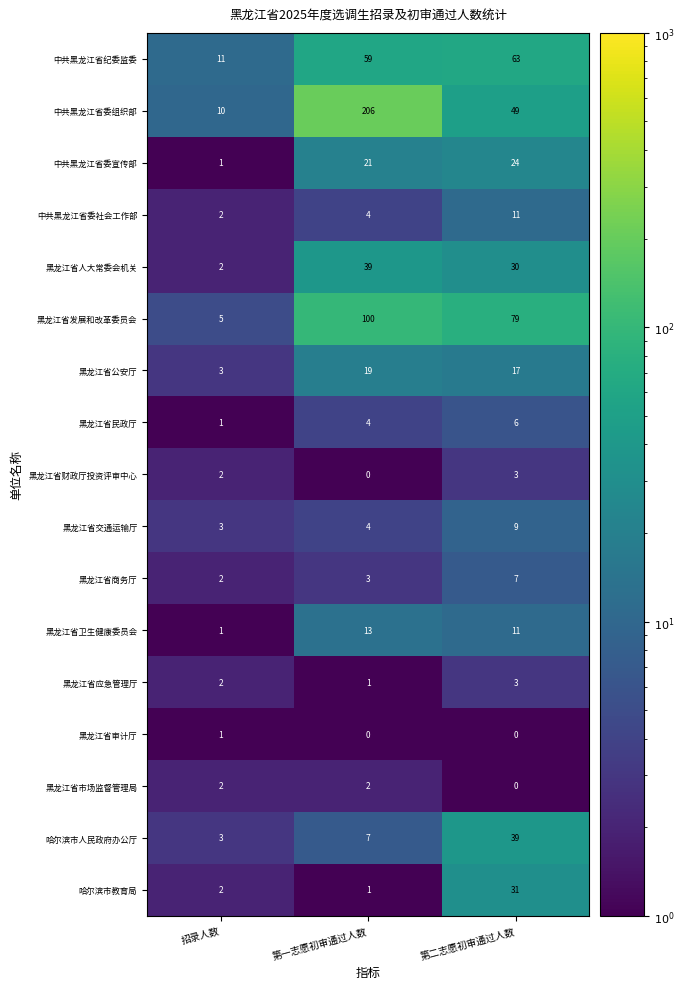

True or false: 黑龙江省应急管理厅 has a value of 1 at 第一志愿初审通过人数.

True